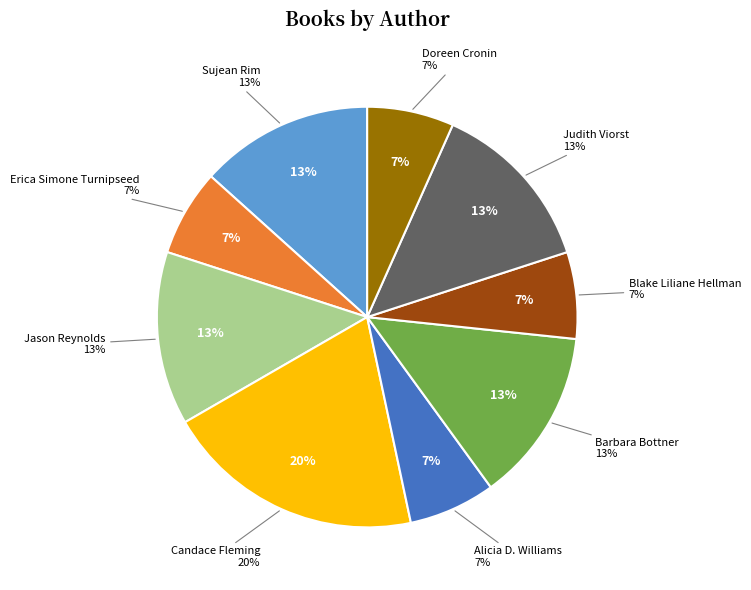

Do Erica Simone Turnipseed and Sujean Rim together represent more than half of the pie?

No